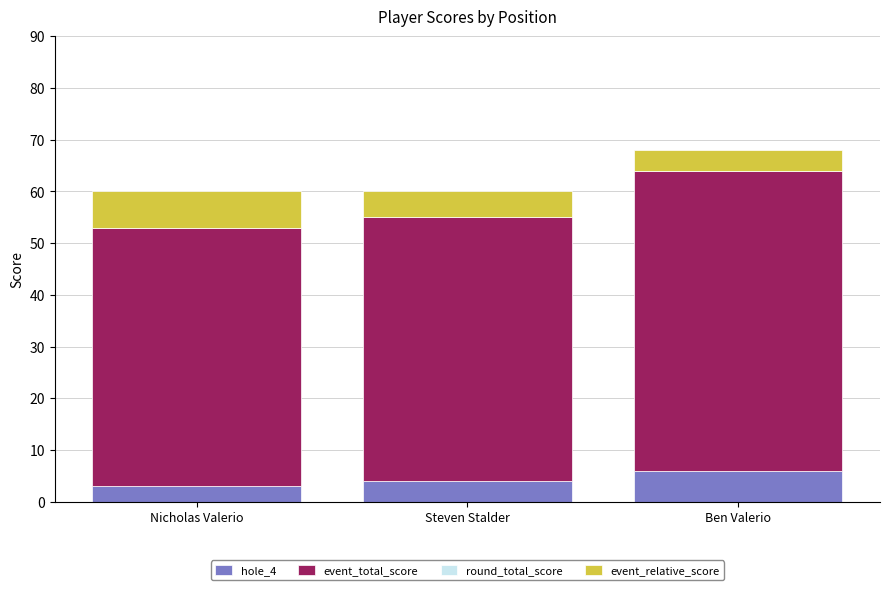

The value of hole_4 at Steven Stalder is 4. True or false?

True